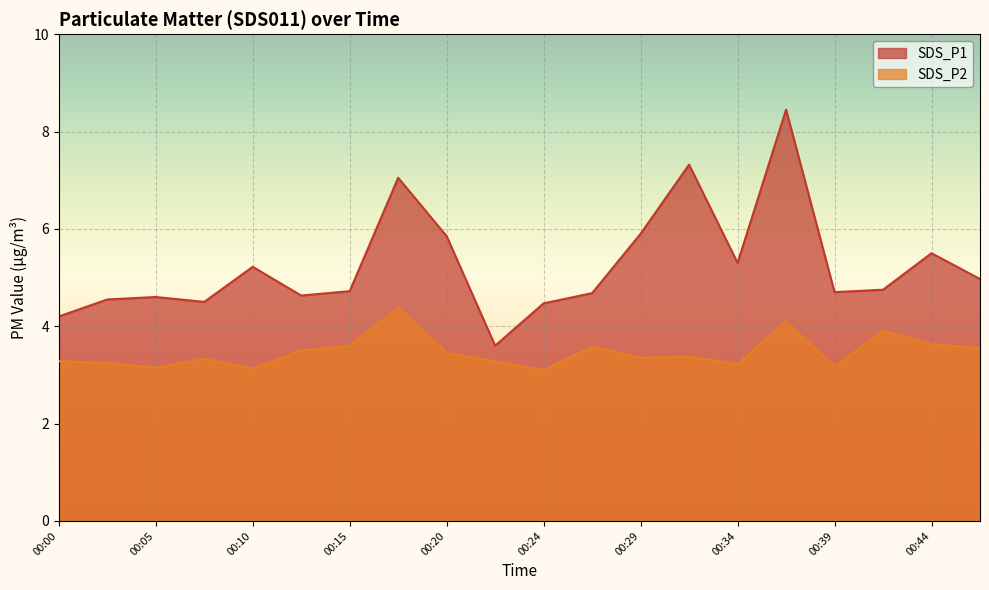

Reading right to left, list all the values displayed in this chart.

SDS_P1: 00:47=5.0	00:44=5.5	00:42=4.8	00:39=4.7	00:37=8.4	00:34=5.3	00:32=7.3	00:29=5.9	00:27=4.7	00:24=4.5	00:22=3.6	00:20=5.8	00:17=7.0	00:15=4.7	00:12=4.6	00:10=5.2	00:07=4.5	00:05=4.6	00:03=4.5	00:00=4.2
SDS_P2: 00:47=3.5	00:44=3.6	00:42=3.9	00:39=3.2	00:37=4.1	00:34=3.2	00:32=3.4	00:29=3.4	00:27=3.6	00:24=3.1	00:22=3.3	00:20=3.5	00:17=4.4	00:15=3.6	00:12=3.5	00:10=3.1	00:07=3.3	00:05=3.1	00:03=3.2	00:00=3.3